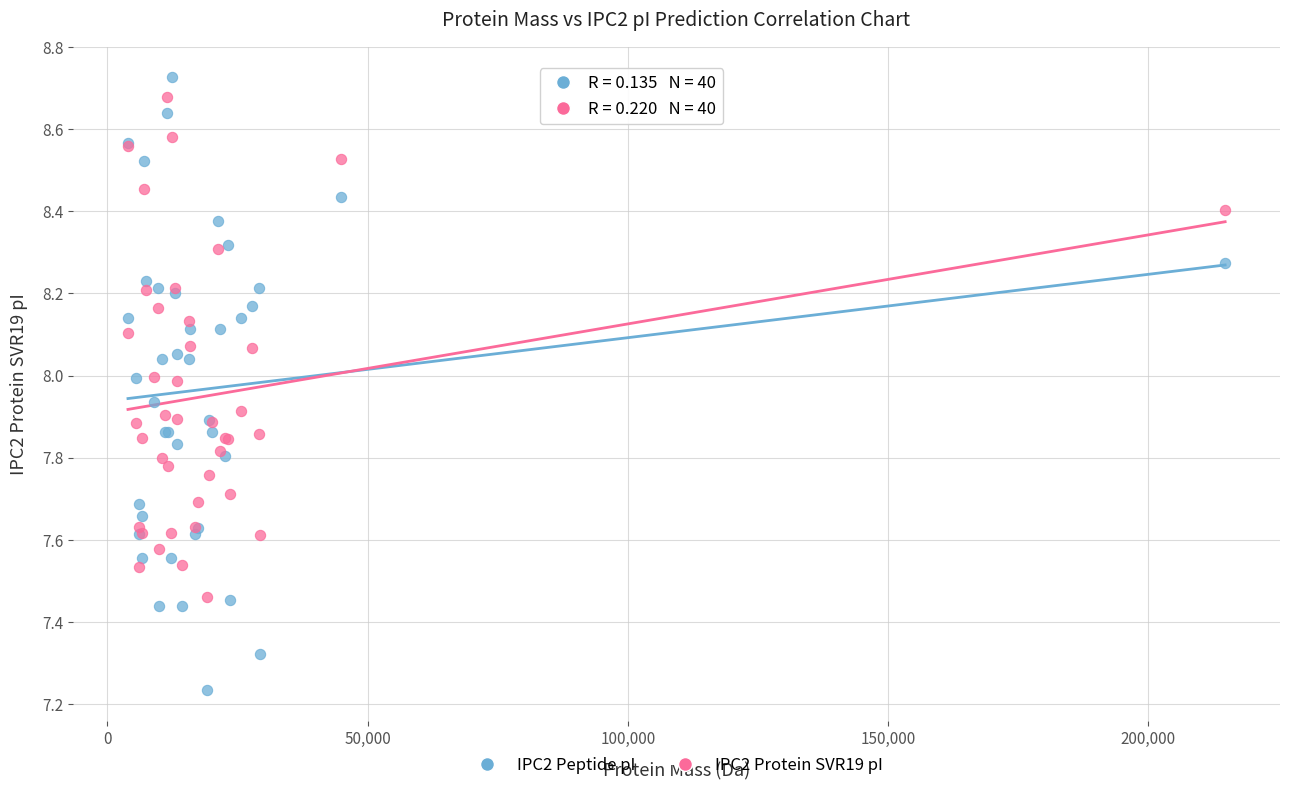

Which series contains the lowest Y value?

IPC2 Peptide pI